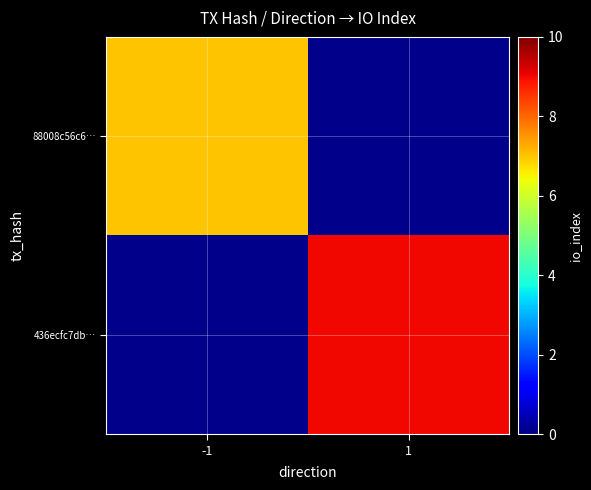

Is the value of 88008c56c6… at -1 greater than the value of 436ecfc7db… at 1?

No